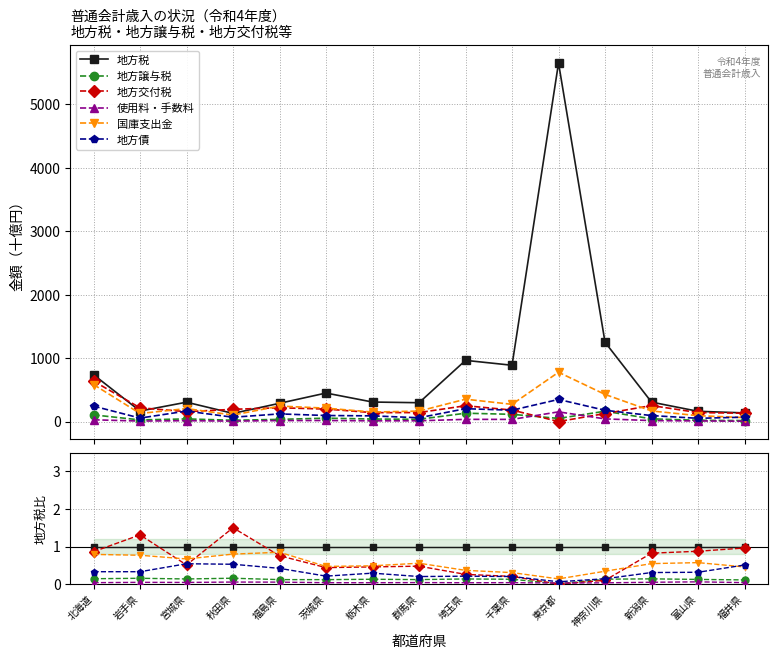

Rank the series at 千葉県 from highest to lowest value.

地方税, 国庫支出金, 地方交付税, 地方債, 地方譲与税, 使用料・手数料